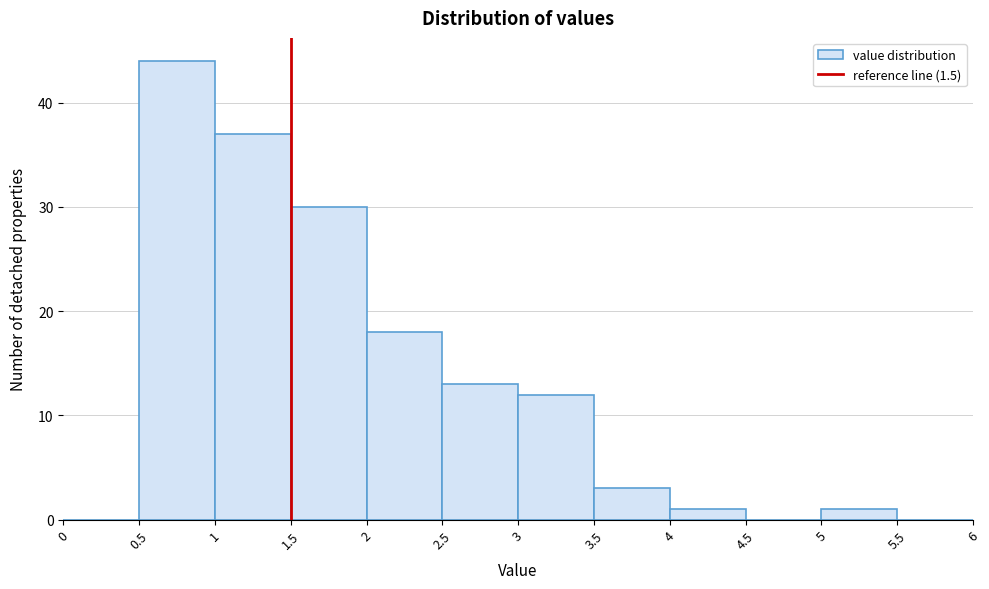

Reading left to right, list every bar in this chart as the range it spans on the x-axis followed by its height. The values are not printed on the chart, so give them approximately, as read against the axis.

0 to 0.5: 0
0.5 to 1: 44
1 to 1.5: 37
1.5 to 2: 30
2 to 2.5: 18
2.5 to 3: 13
3 to 3.5: 12
3.5 to 4: 3
4 to 4.5: 1
4.5 to 5: 0
5 to 5.5: 1
5.5 to 6: 0